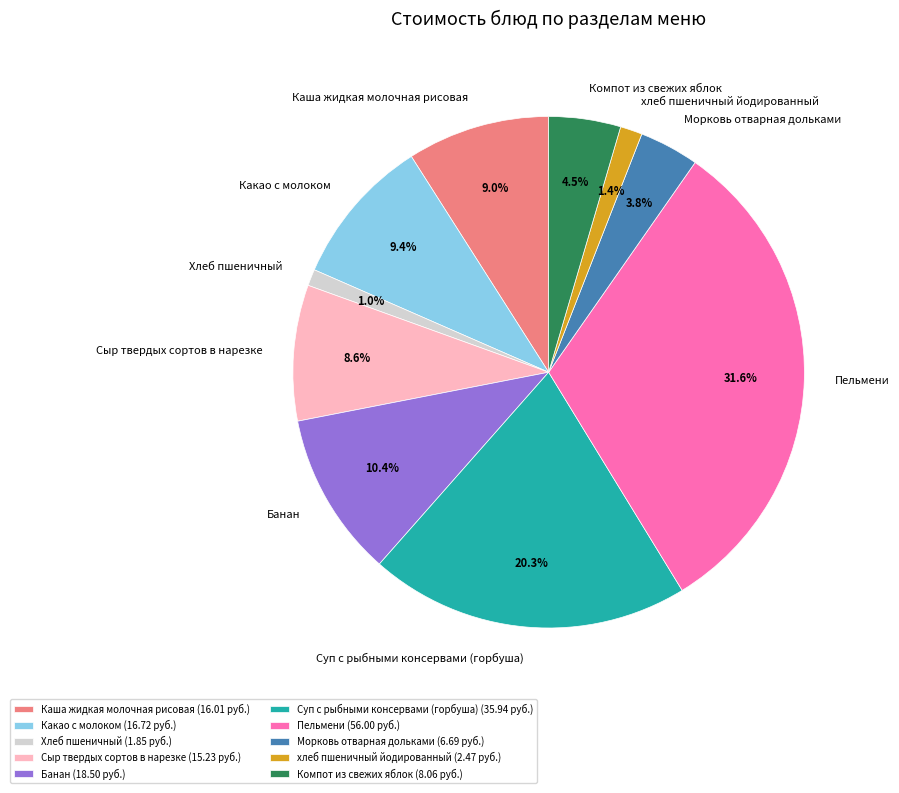

Does any single category account for the majority?

No